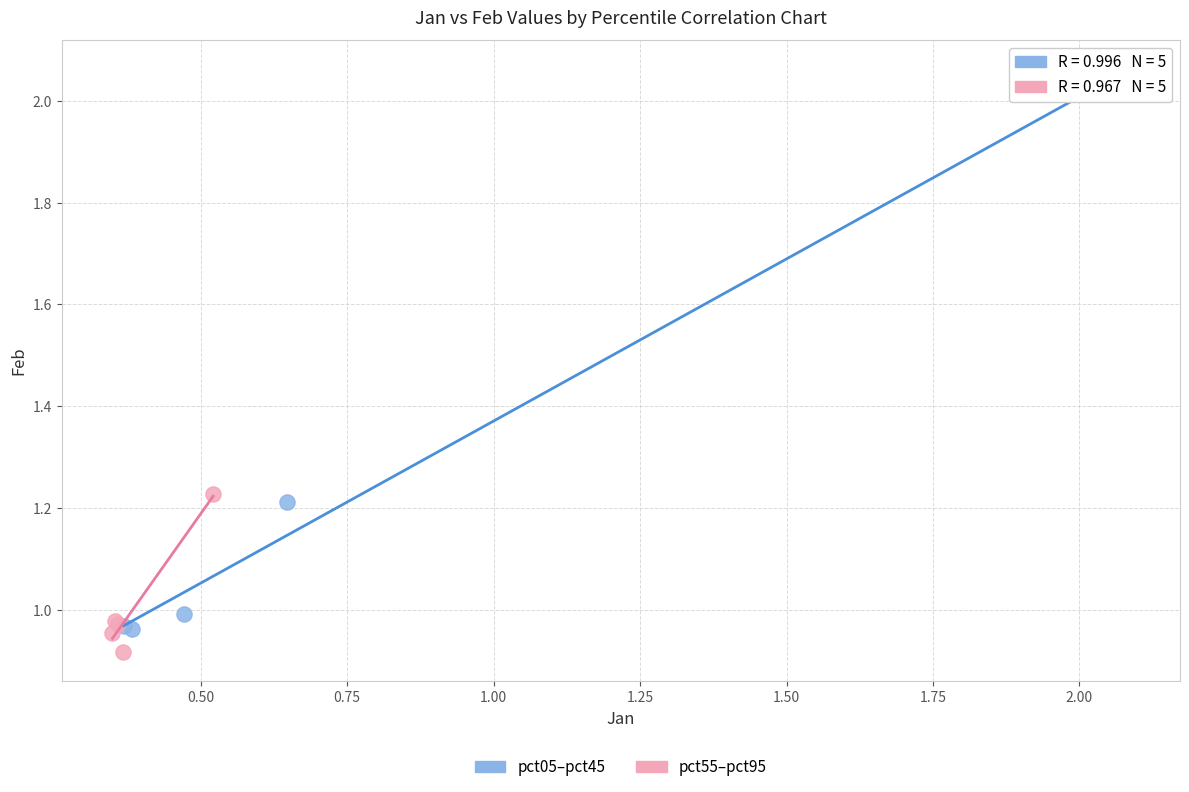

Which series contains the highest Y value?

pct05–pct45